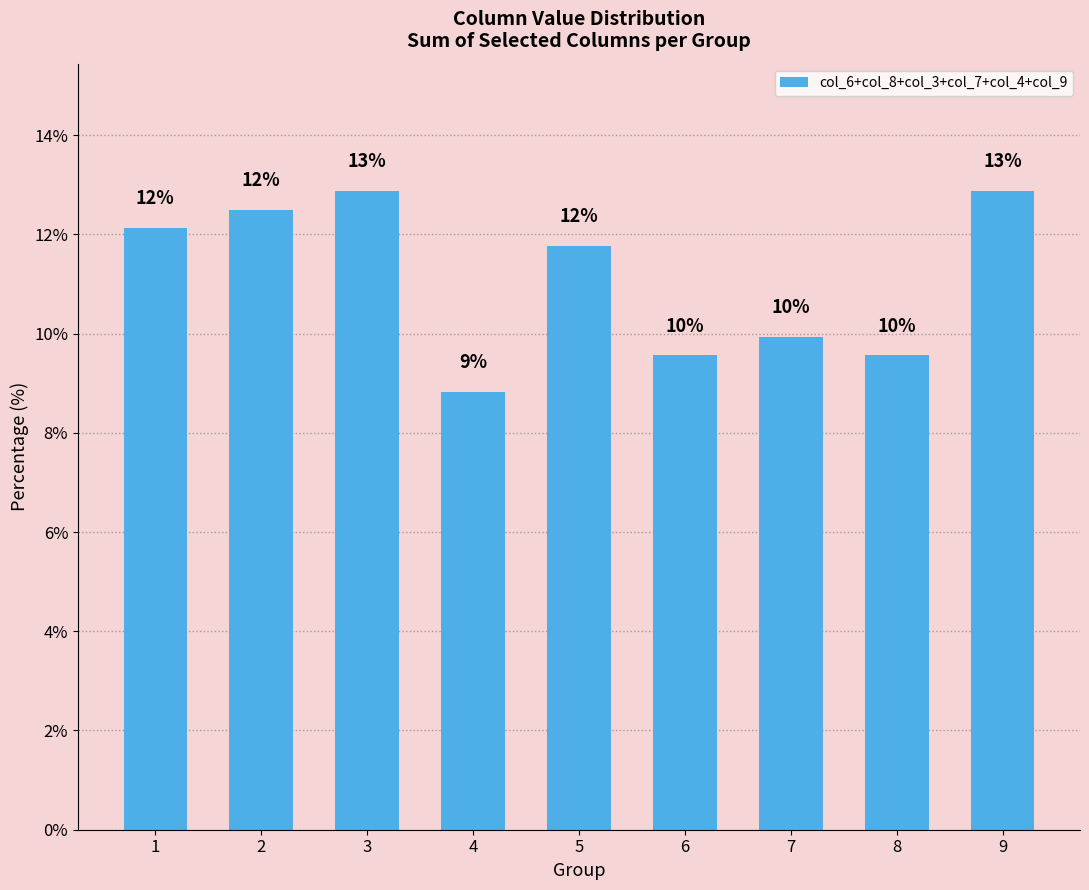

At which label does the data first exceed 11?

1